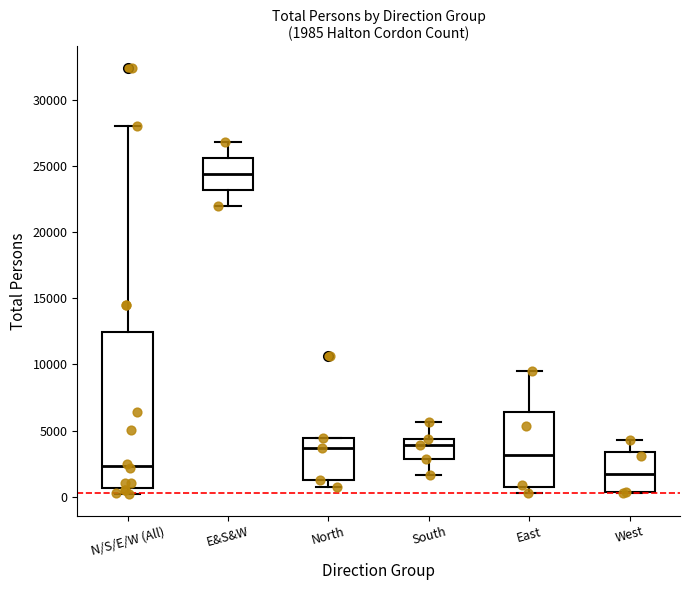

Which box's median line is the highest?

E&S&W